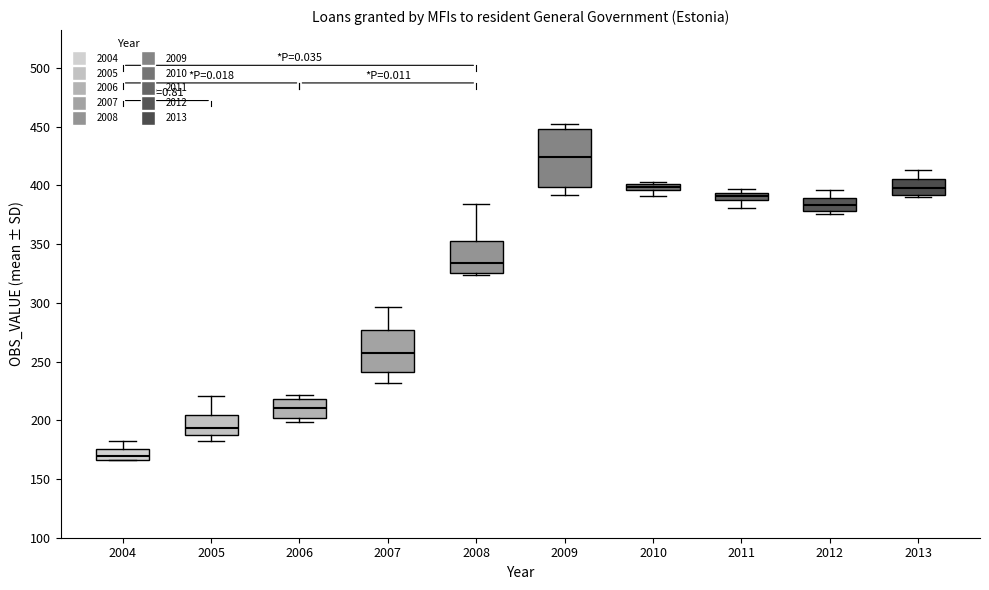

Which box is the tallest, from its lower edge to its upper edge?

2009